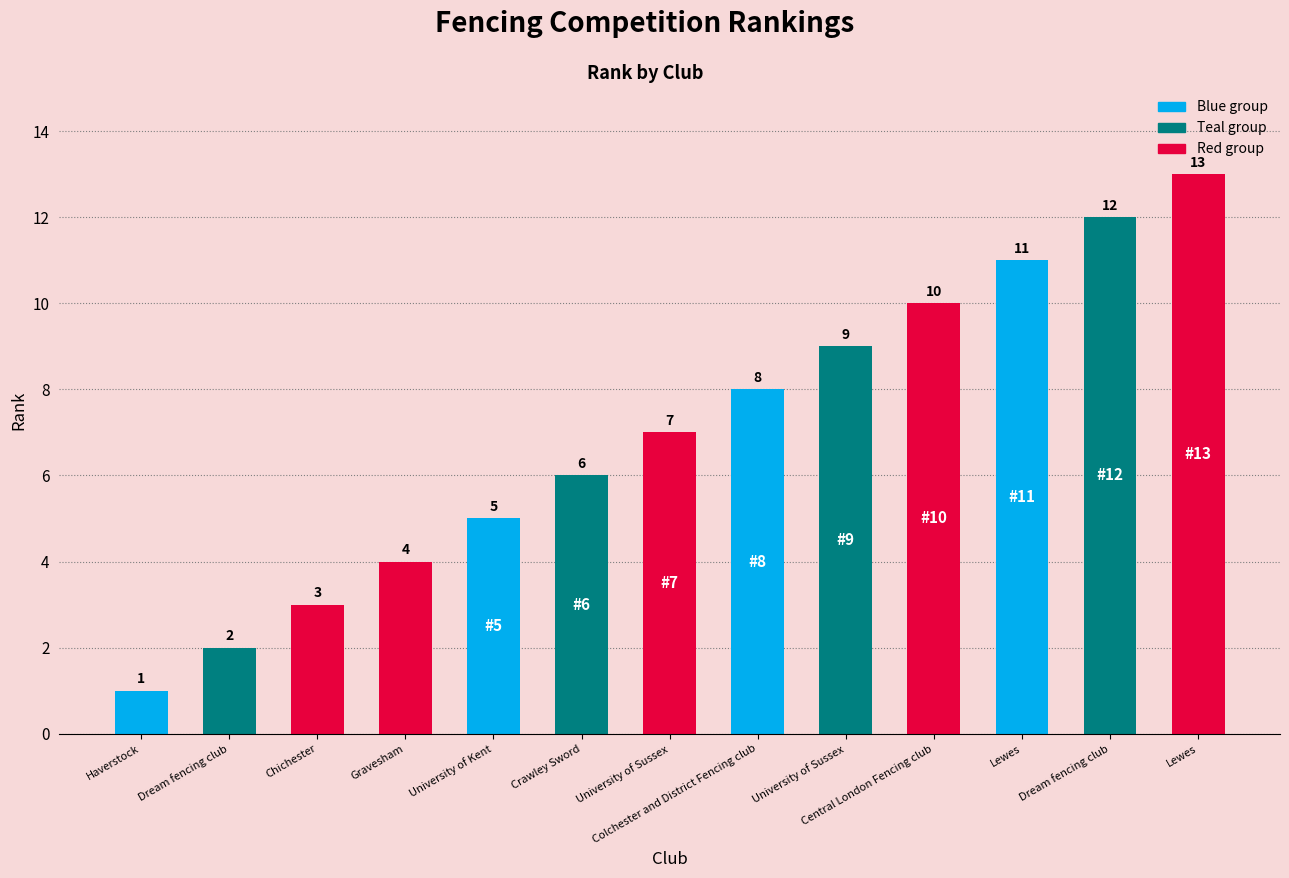

Reading left to right, list all the values displayed in this chart.

Haverstock=1	Dream fencing club=2	Chichester=3	Gravesham=4	University of Kent=5	Crawley Sword=6	University of Sussex=7	Colchester and District Fencing club=8	University of Sussex=9	Central London Fencing club=10	Lewes=11	Dream fencing club=12	Lewes=13